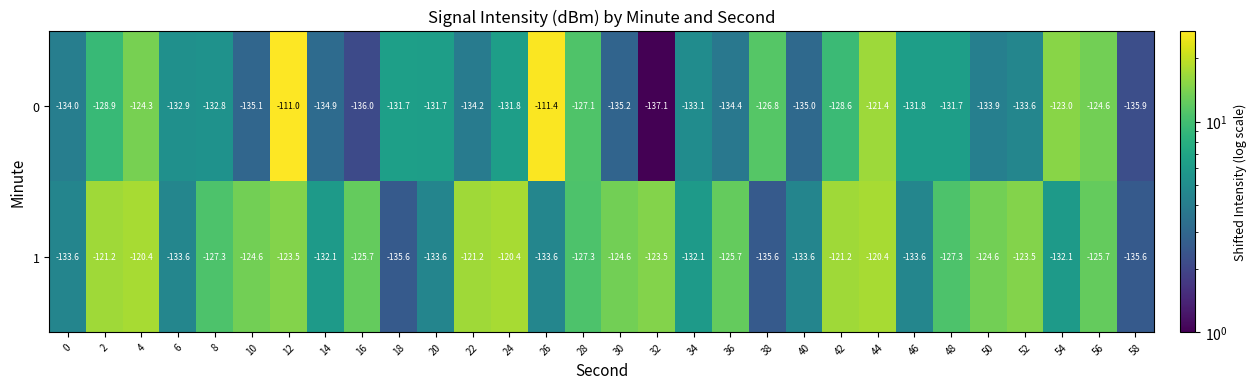

What is the spread (max minus min) of values at 20?

1.9